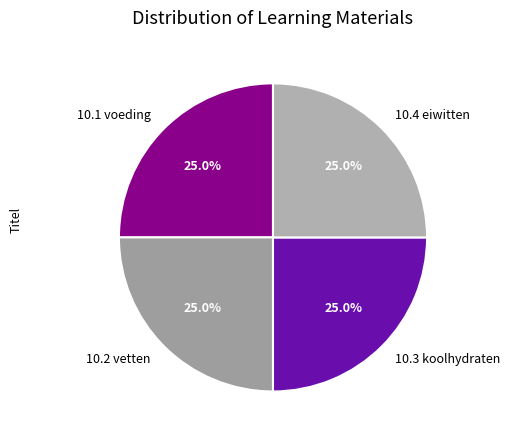

How many segments does this pie chart have?

4